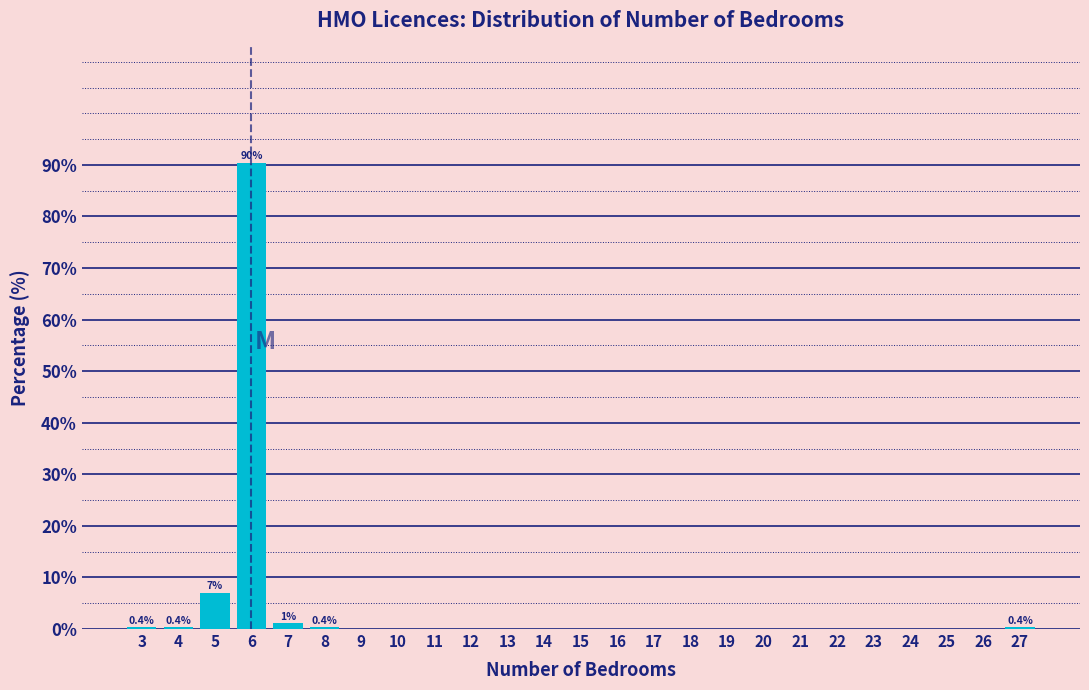

What is the change in value from 5 to 10?

-7.0